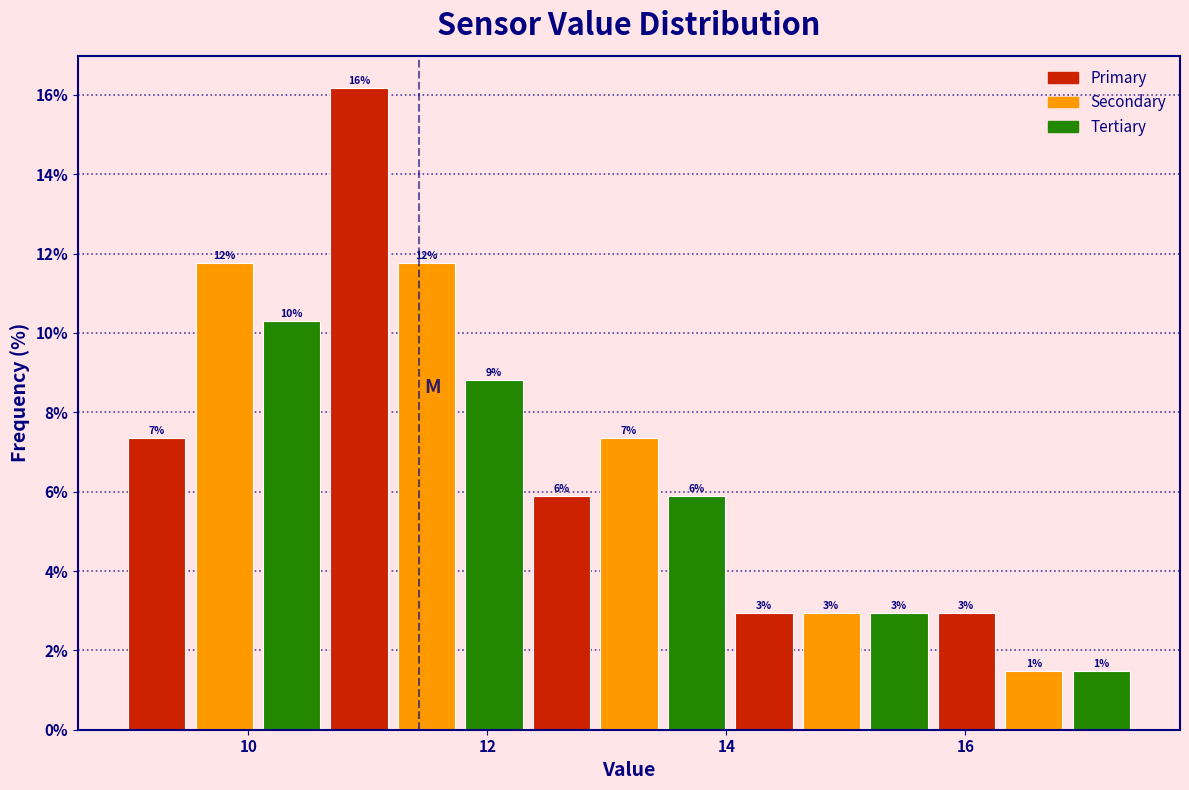

Read against the x-axis, roughly where is the centre of the tallest bar?

11.0